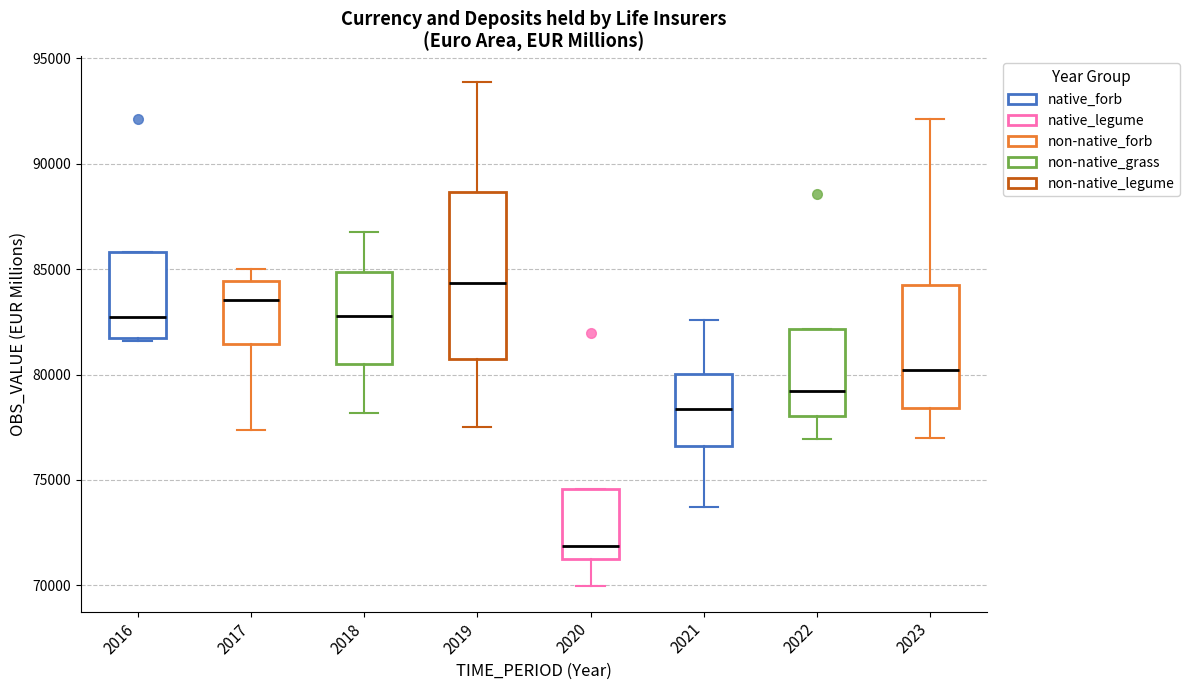

Reading left to right, transcribe this box plot: for each box, give where its median line is, the range the box spans, and where its two whiskers end, as read against the y-axis. The values are not printed on the chart, so give them approximately, as read against the axis.

2016: median 82500, box 81500 to 86000, whiskers 81500 to 86000
2017: median 83500, box 81500 to 84500, whiskers 77500 to 85000
2018: median 83000, box 80500 to 85000, whiskers 78000 to 87000
2019: median 84500, box 80500 to 88500, whiskers 77500 to 94000
2020: median 72000, box 71000 to 74500, whiskers 70000 to 74500
2021: median 78500, box 76500 to 80000, whiskers 73500 to 82500
2022: median 79000, box 78000 to 82000, whiskers 77000 to 82000
2023: median 80000, box 78500 to 84000, whiskers 77000 to 92000